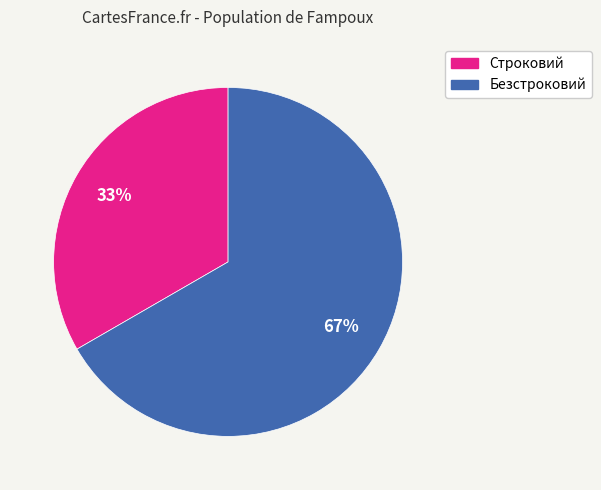

True or false: Строковий accounts for 33% of the total.

True